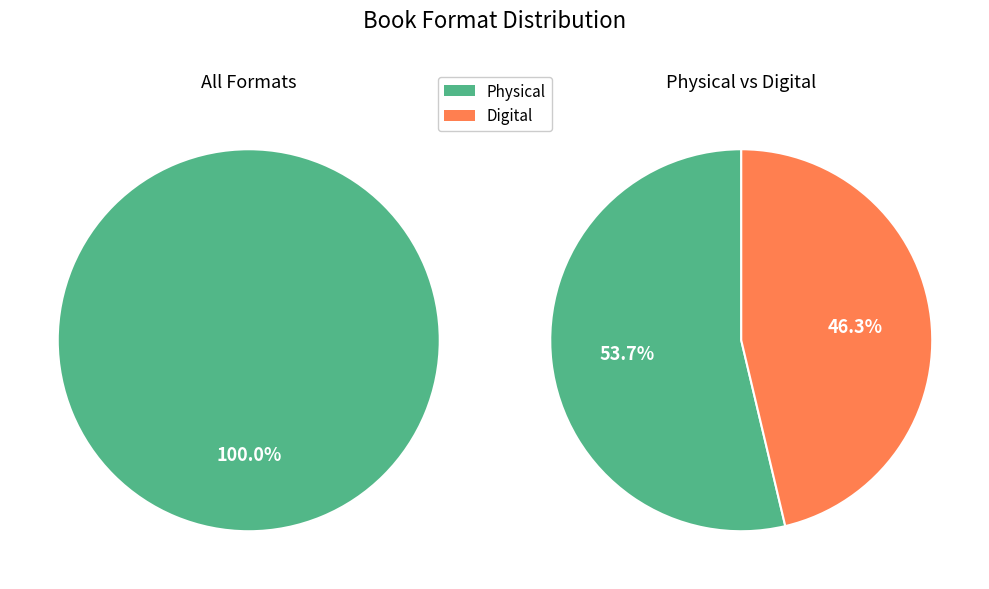

Is Hardcover the majority of the pie?

No